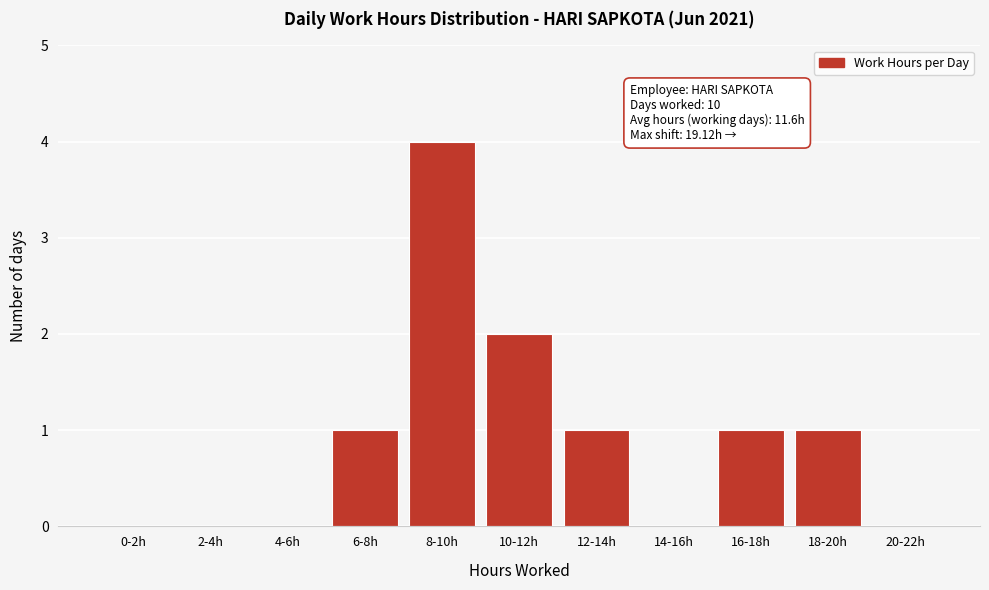

Reading left to right, list all the values displayed in this chart.

0-2h=0	2-4h=0	4-6h=0	6-8h=1	8-10h=4	10-12h=2	12-14h=1	14-16h=0	16-18h=1	18-20h=1	20-22h=0